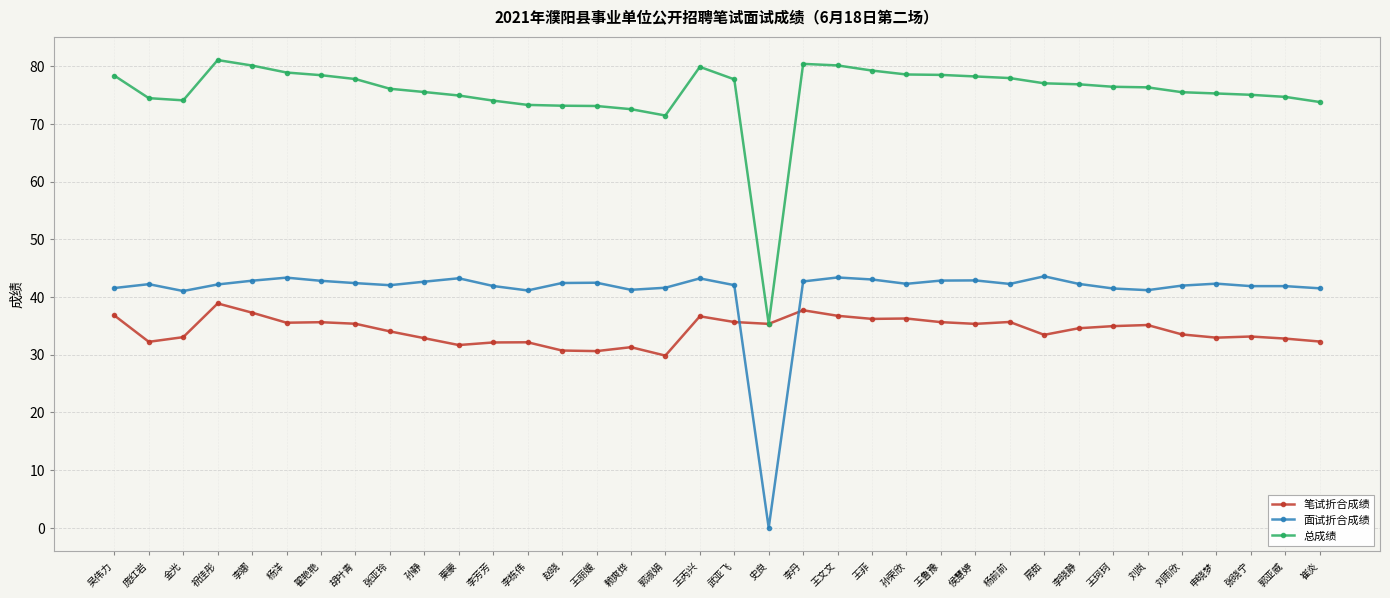

Read the 笔试折合成绩 value at 胡叶青.

35.4